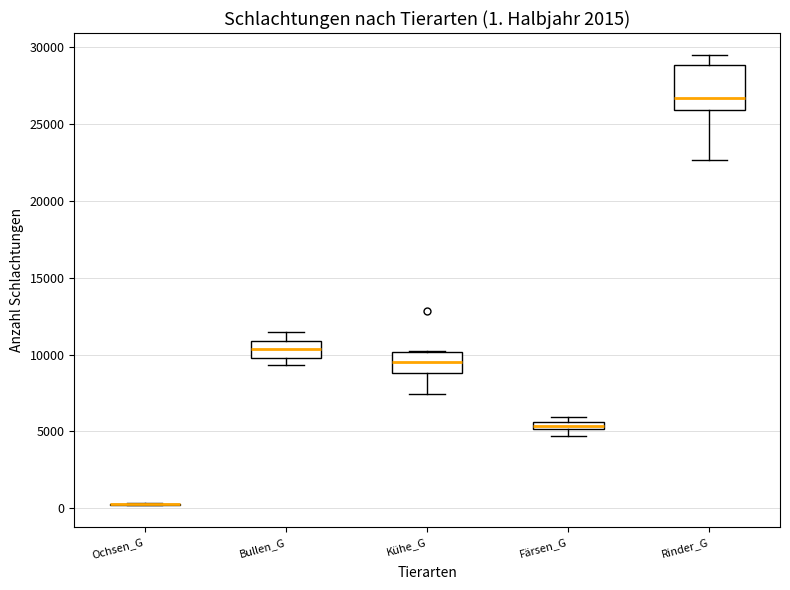

Comparing the boxes themselves (not the whiskers), which one is the tallest?

Rinder_G